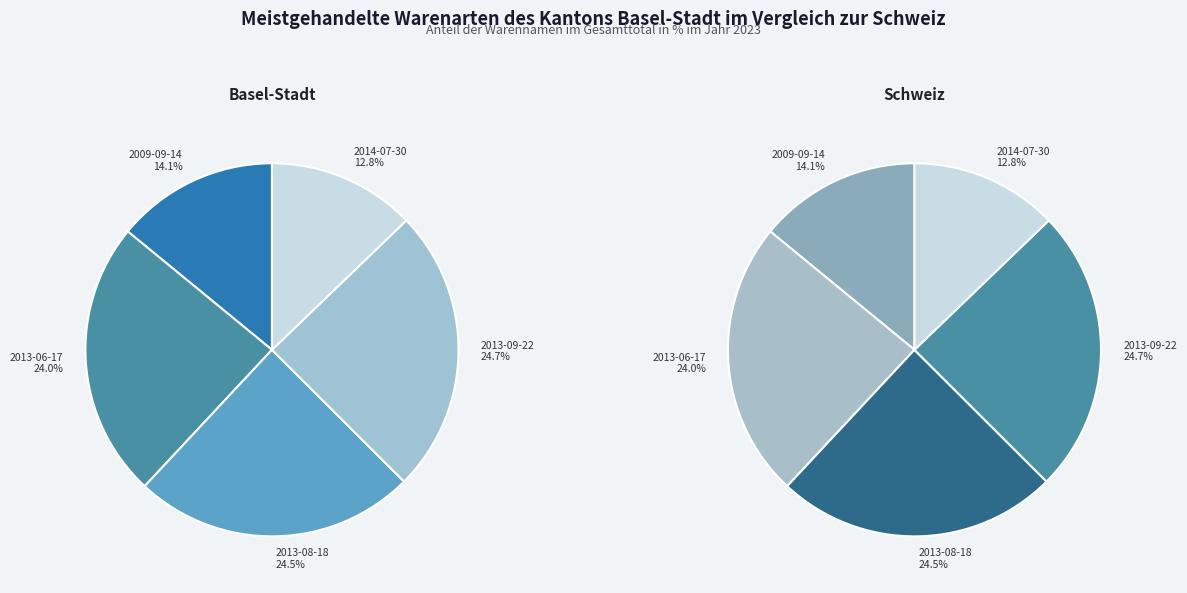

How many segments does this pie chart have?

5